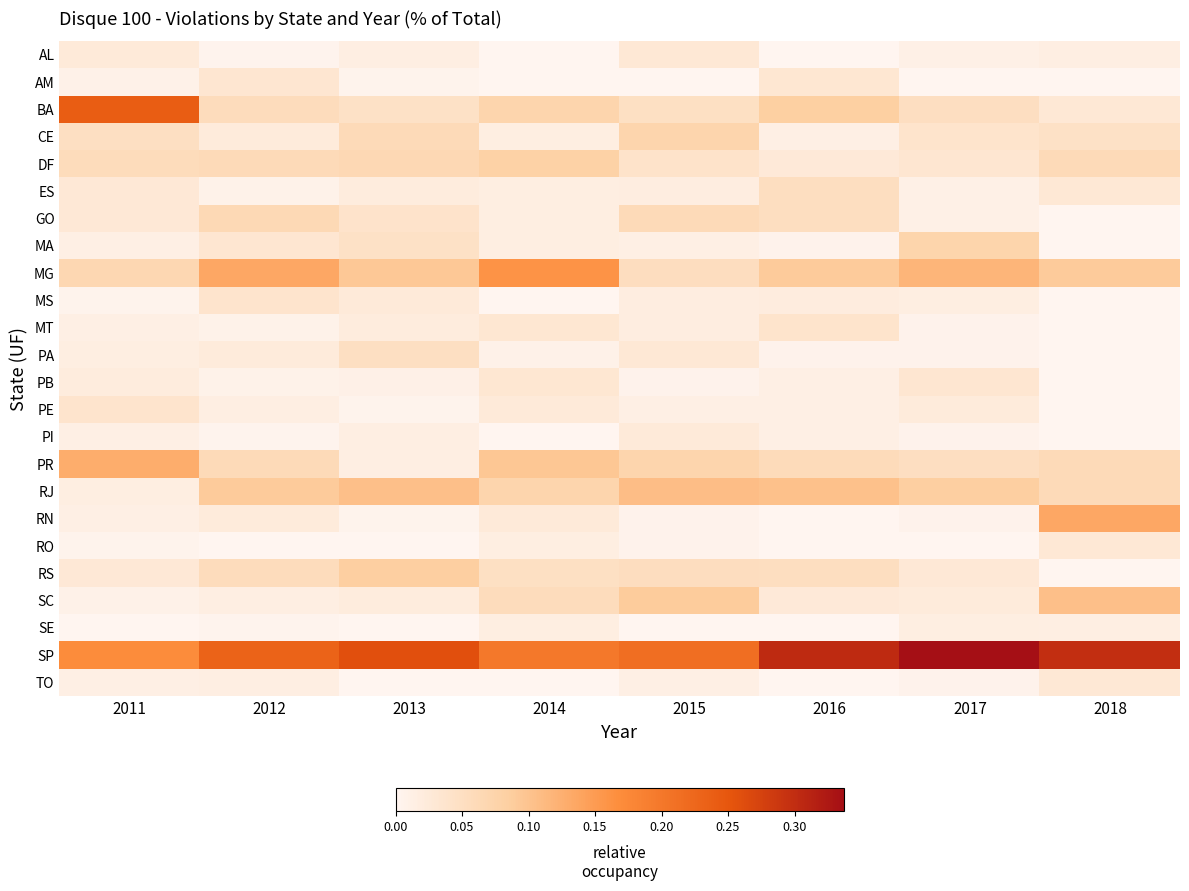

Reading right to left, extract all data points from this chart.

AL: 2018=0.0	2017=0.0	2016=0.0	2015=0.0	2014=0.0	2013=0.0	2012=0.0	2011=0.0
AM: 2018=0.0	2017=0.0	2016=0.0	2015=0.0	2014=0.0	2013=0.0	2012=0.0	2011=0.0
BA: 2018=0.0	2017=0.1	2016=0.1	2015=0.0	2014=0.1	2013=0.0	2012=0.1	2011=0.2
CE: 2018=0.0	2017=0.0	2016=0.0	2015=0.1	2014=0.0	2013=0.1	2012=0.0	2011=0.0
DF: 2018=0.1	2017=0.0	2016=0.0	2015=0.0	2014=0.1	2013=0.1	2012=0.1	2011=0.1
ES: 2018=0.0	2017=0.0	2016=0.1	2015=0.0	2014=0.0	2013=0.0	2012=0.0	2011=0.0
GO: 2018=0.0	2017=0.0	2016=0.1	2015=0.1	2014=0.0	2013=0.0	2012=0.1	2011=0.0
MA: 2018=0.0	2017=0.1	2016=0.0	2015=0.0	2014=0.0	2013=0.0	2012=0.0	2011=0.0
MG: 2018=0.1	2017=0.1	2016=0.1	2015=0.1	2014=0.2	2013=0.1	2012=0.1	2011=0.1
MS: 2018=0.0	2017=0.0	2016=0.0	2015=0.0	2014=0.0	2013=0.0	2012=0.0	2011=0.0
MT: 2018=0.0	2017=0.0	2016=0.0	2015=0.0	2014=0.0	2013=0.0	2012=0.0	2011=0.0
PA: 2018=0.0	2017=0.0	2016=0.0	2015=0.0	2014=0.0	2013=0.0	2012=0.0	2011=0.0
PB: 2018=0.0	2017=0.0	2016=0.0	2015=0.0	2014=0.0	2013=0.0	2012=0.0	2011=0.0
PE: 2018=0.0	2017=0.0	2016=0.0	2015=0.0	2014=0.0	2013=0.0	2012=0.0	2011=0.0
PI: 2018=0.0	2017=0.0	2016=0.0	2015=0.0	2014=0.0	2013=0.0	2012=0.0	2011=0.0
PR: 2018=0.1	2017=0.1	2016=0.1	2015=0.1	2014=0.1	2013=0.0	2012=0.1	2011=0.1
RJ: 2018=0.1	2017=0.1	2016=0.1	2015=0.1	2014=0.1	2013=0.1	2012=0.1	2011=0.0
RN: 2018=0.1	2017=0.0	2016=0.0	2015=0.0	2014=0.0	2013=0.0	2012=0.0	2011=0.0
RO: 2018=0.0	2017=0.0	2016=0.0	2015=0.0	2014=0.0	2013=0.0	2012=0.0	2011=0.0
RS: 2018=0.0	2017=0.0	2016=0.1	2015=0.1	2014=0.0	2013=0.1	2012=0.1	2011=0.0
SC: 2018=0.1	2017=0.0	2016=0.0	2015=0.1	2014=0.1	2013=0.0	2012=0.0	2011=0.0
SE: 2018=0.0	2017=0.0	2016=0.0	2015=0.0	2014=0.0	2013=0.0	2012=0.0	2011=0.0
SP: 2018=0.3	2017=0.3	2016=0.3	2015=0.2	2014=0.2	2013=0.3	2012=0.2	2011=0.2
TO: 2018=0.0	2017=0.0	2016=0.0	2015=0.0	2014=0.0	2013=0.0	2012=0.0	2011=0.0